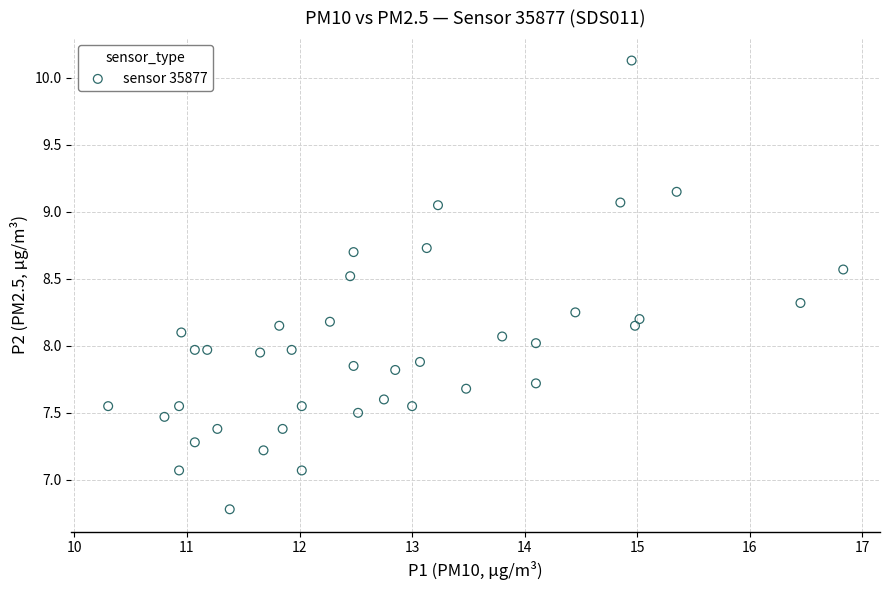

What is the range of X values (max minus min)?

6.5